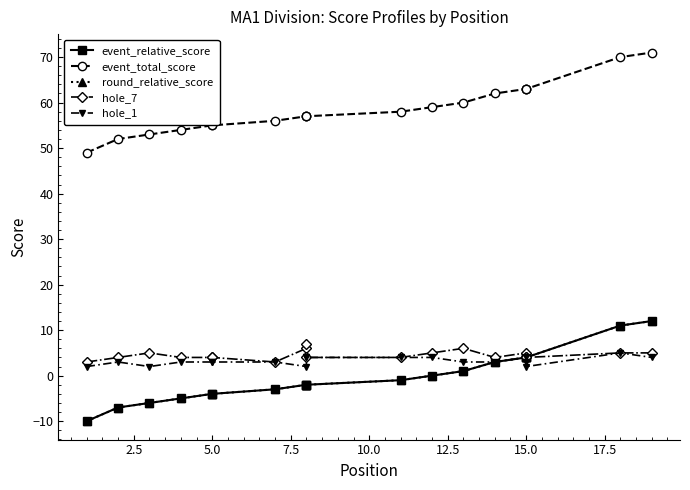

What is the minimum value shown in the chart?

-10